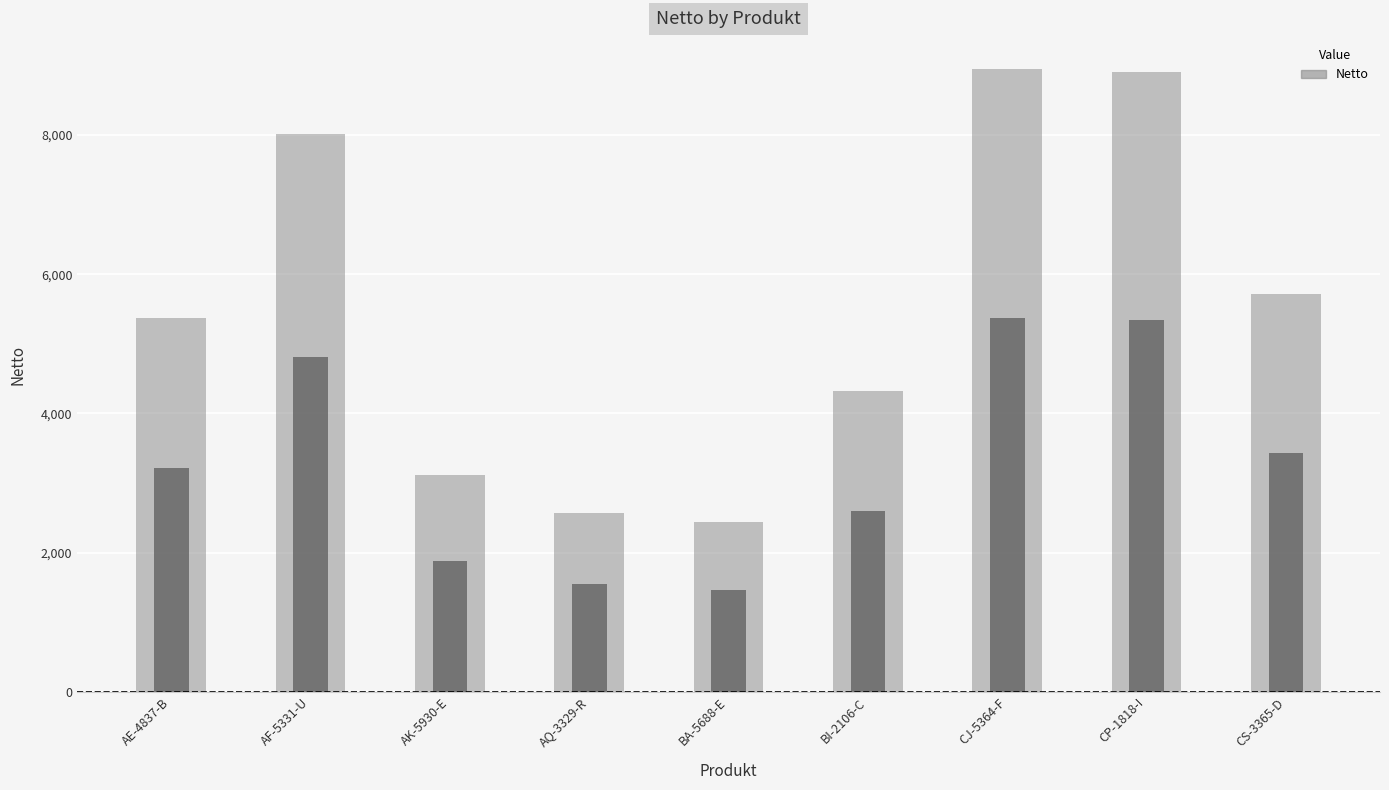

What is the value of the 6th bar from the left?

4324